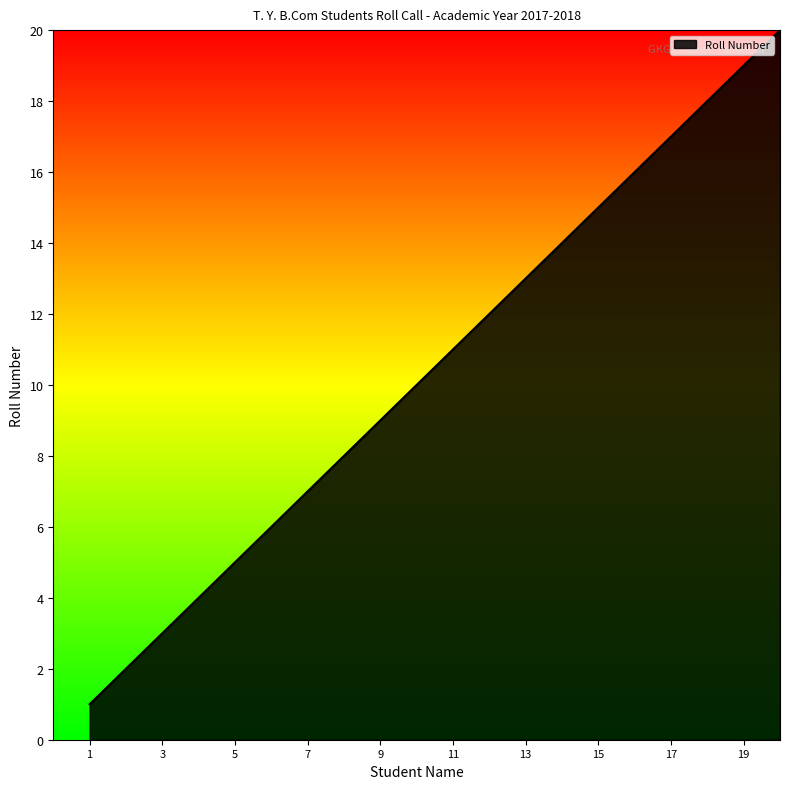

What is the greatest value displayed?

20